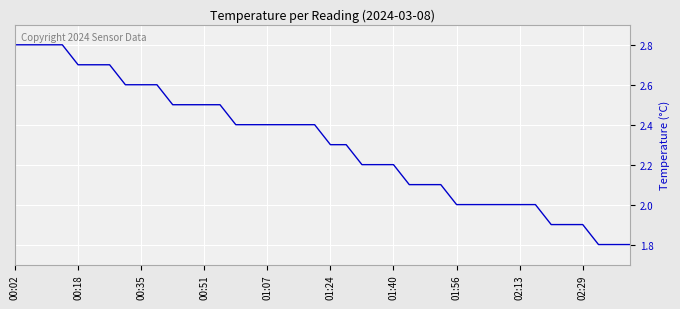

What is the smallest value displayed?

1.8